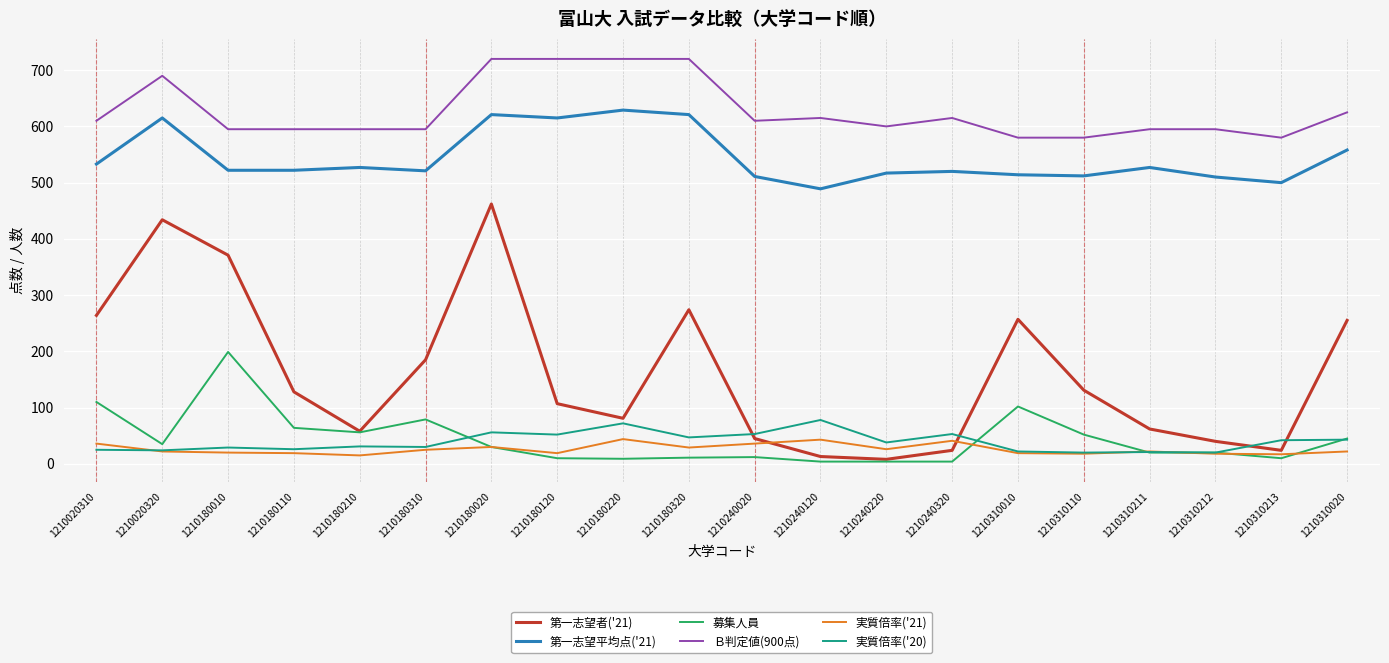

Which series has the widest spread of values?

第一志望者('21)